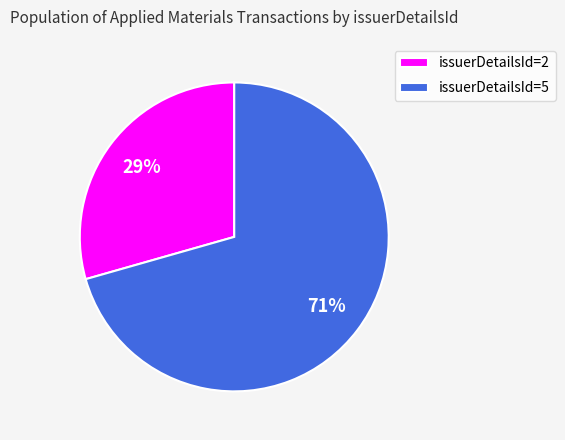

Which slice is the largest?

issuerDetailsId=5